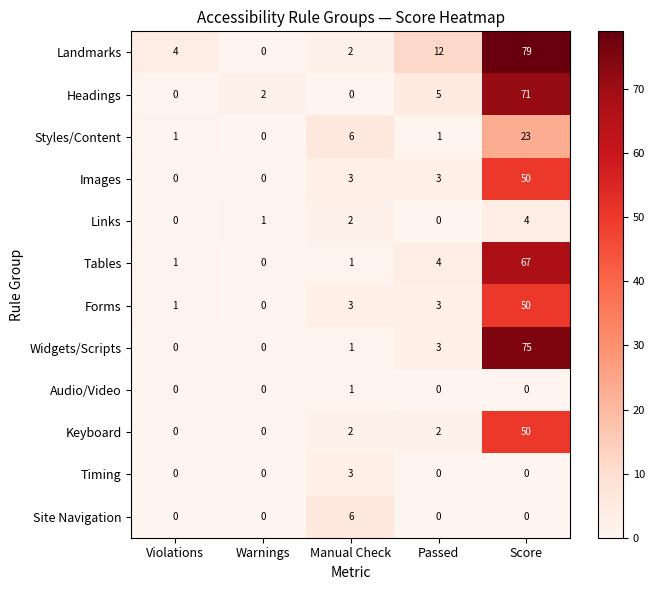

At how many categories does at least one series exceed 34?

1